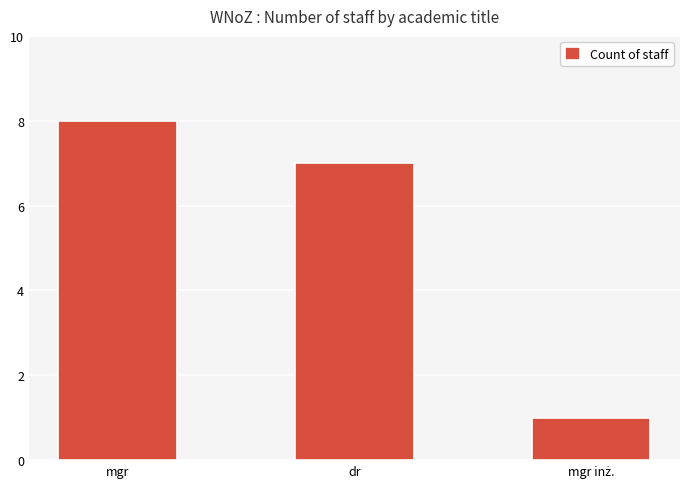

What is the value of the 2nd bar from the left?

7